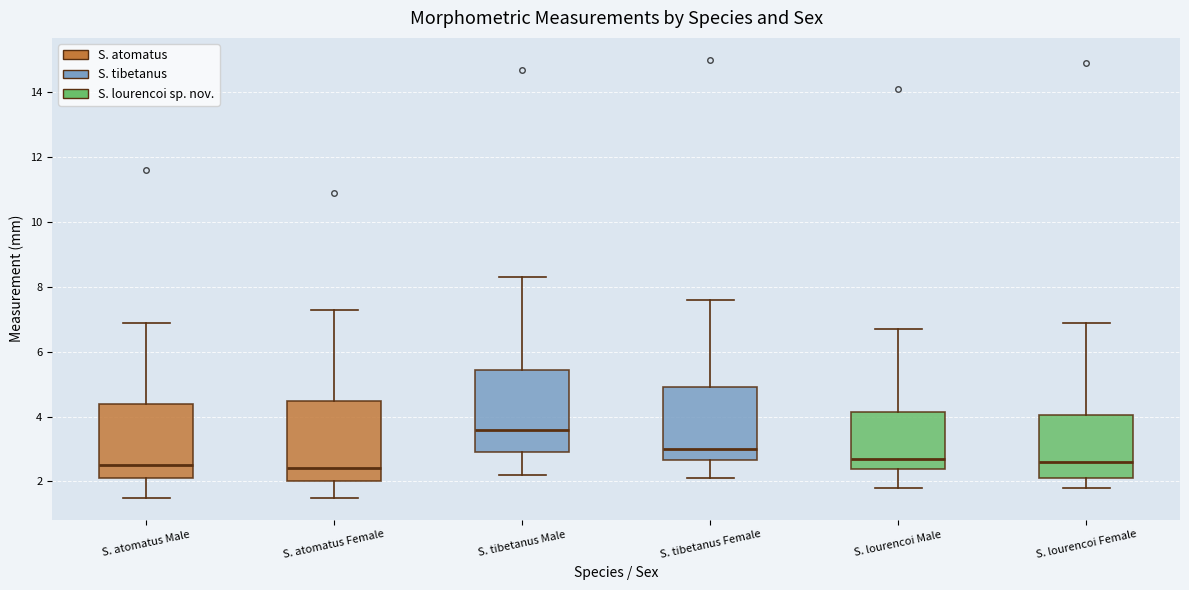

Reading left to right, transcribe this box plot: for each box, give where its median line is, the range the box spans, and where its two whiskers end, as read against the y-axis. The values are not printed on the chart, so give them approximately, as read against the axis.

S. atomatus Male: median 2.6, box 2.2 to 4.4, whiskers 1.6 to 7.0
S. atomatus Female: median 2.4, box 2.0 to 4.4, whiskers 1.6 to 7.4
S. tibetanus Male: median 3.6, box 3.0 to 5.4, whiskers 2.2 to 8.4
S. tibetanus Female: median 3.0, box 2.6 to 5.0, whiskers 2.2 to 7.6
S. lourencoi Male: median 2.8, box 2.4 to 4.2, whiskers 1.8 to 6.8
S. lourencoi Female: median 2.6, box 2.2 to 4.0, whiskers 1.8 to 7.0